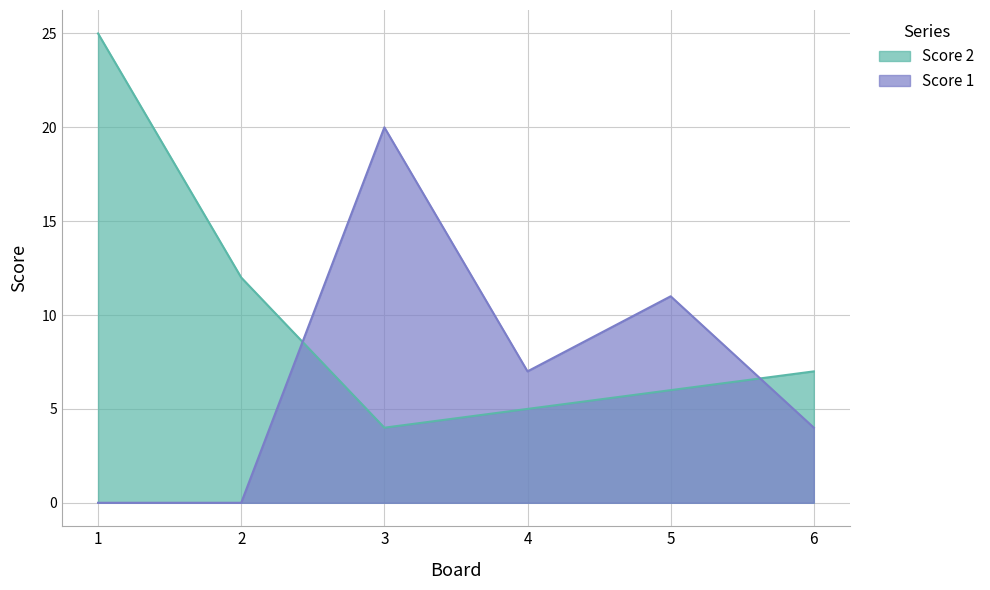

How many data points in Score 2 are less than 7?

3